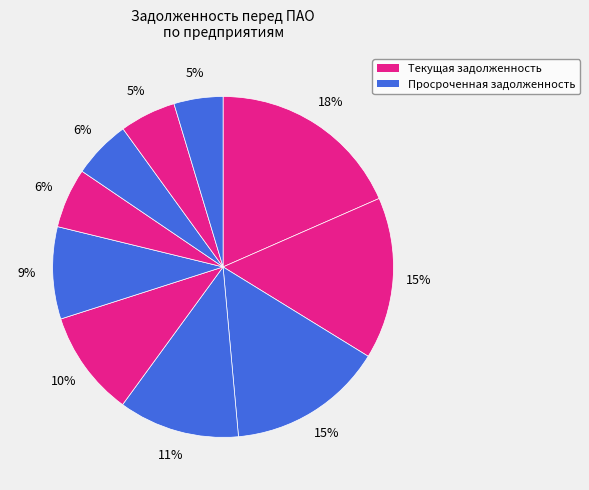

How many slices are in this pie chart?

10